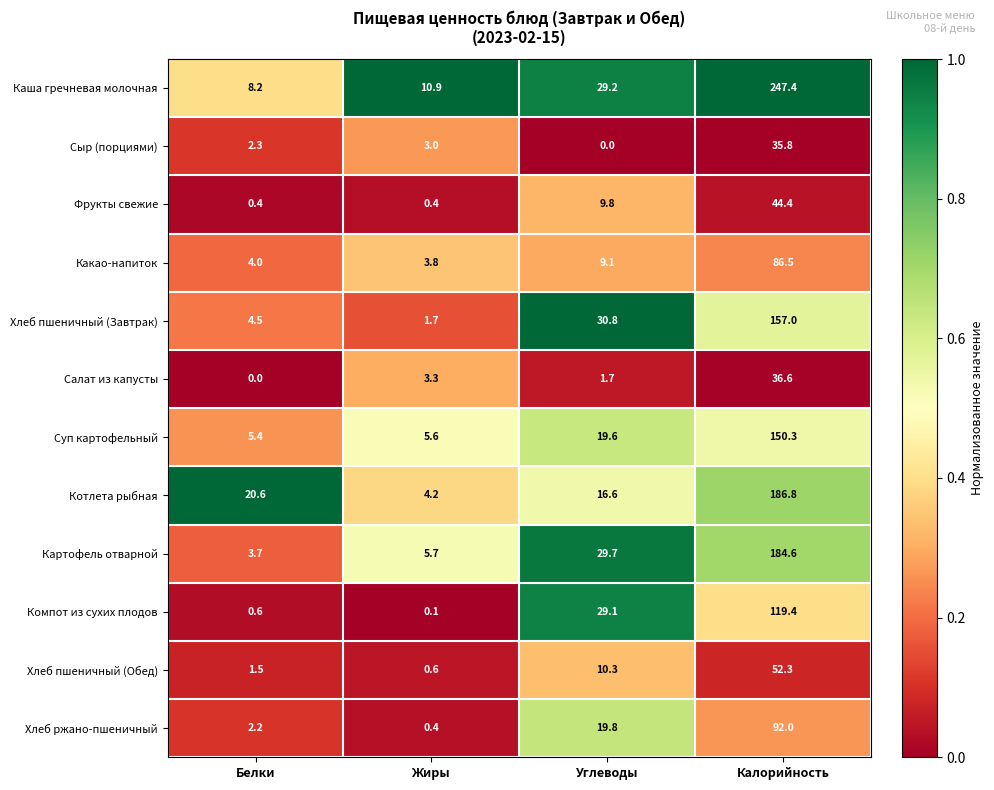

Rank the series by their maximum value, from highest to lowest.

Каша гречневая молочная, Котлета рыбная, Картофель отварной, Хлеб пшеничный (Завтрак), Суп картофельный, Компот из сухих плодов, Хлеб ржано-пшеничный, Какао-напиток, Хлеб пшеничный (Обед), Фрукты свежие, Салат из капусты, Сыр (порциями)